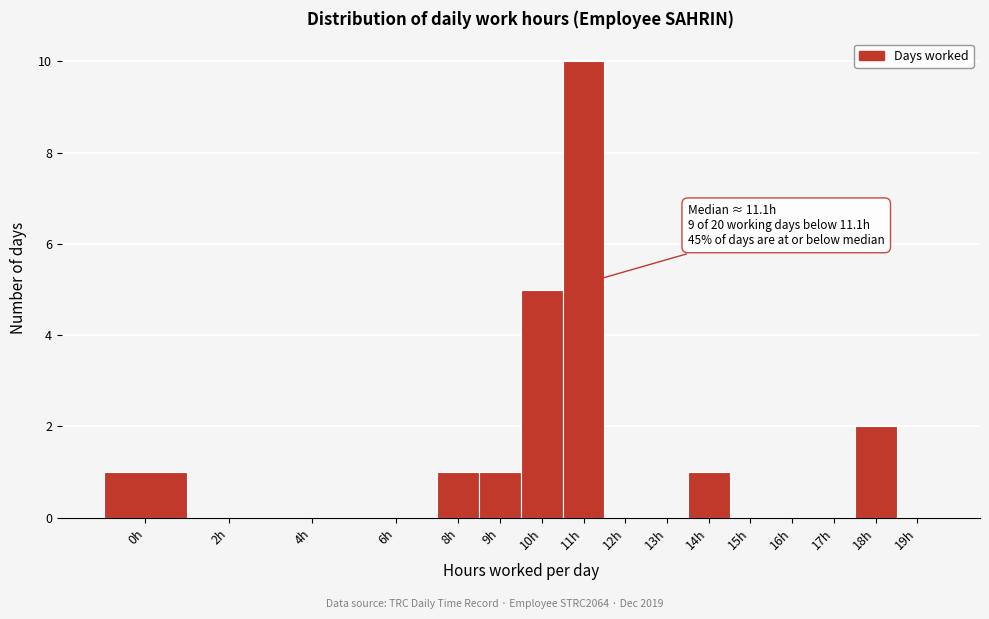

Reading left to right, list all the values displayed in this chart.

0h=1	2h=0	4h=0	6h=0	8h=1	9h=1	10h=5	11h=10	12h=0	13h=0	14h=1	15h=0	16h=0	17h=0	18h=2	19h=0